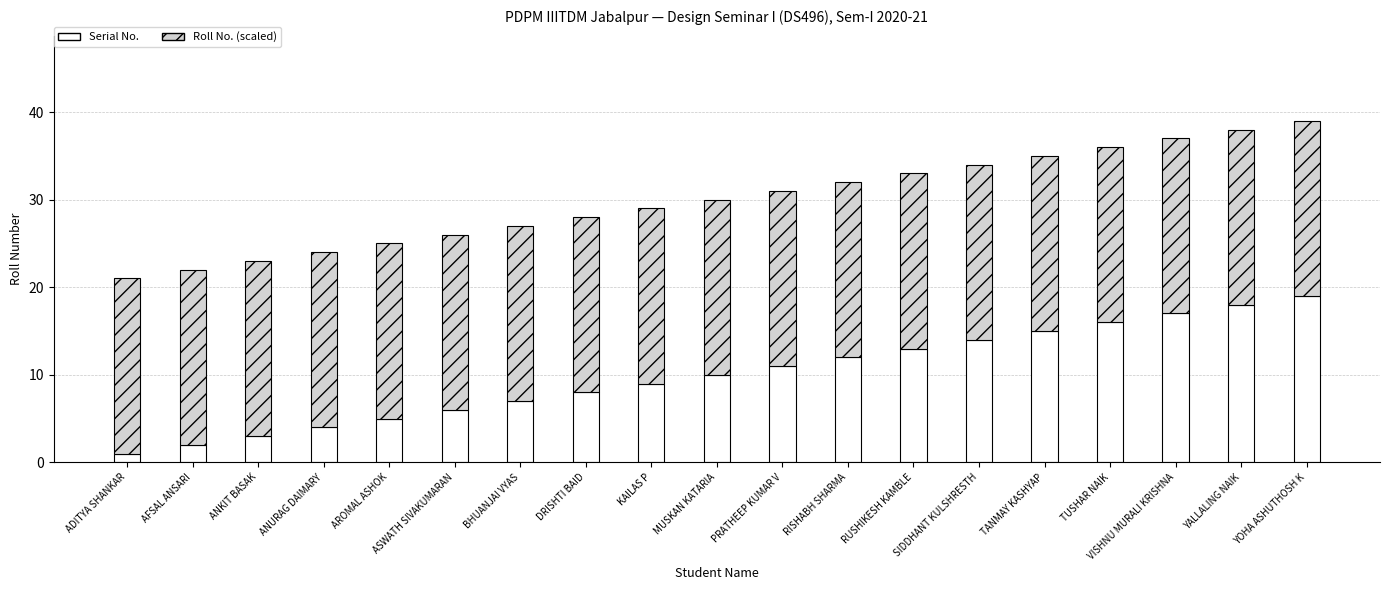

What is the sum of all Serial No. values?

190.0